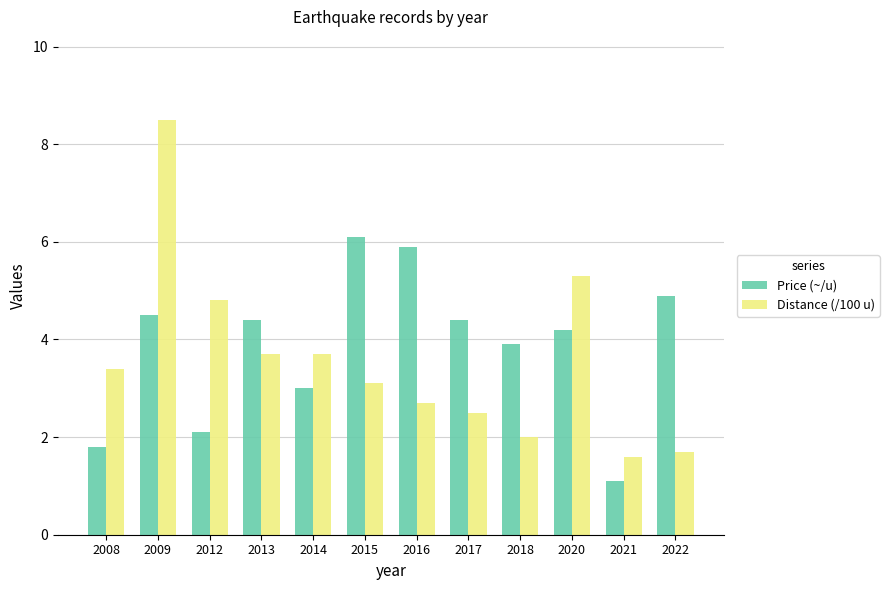

Reading left to right, what are all the values shown in this chart?

Price (~/u): 1.8	4.5	2.1	4.4	3.0	6.1	5.9	4.4	3.9	4.2	1.1	4.9
Distance (/100 u): 3.4	8.5	4.8	3.7	3.7	3.1	2.7	2.5	2.0	5.3	1.6	1.7